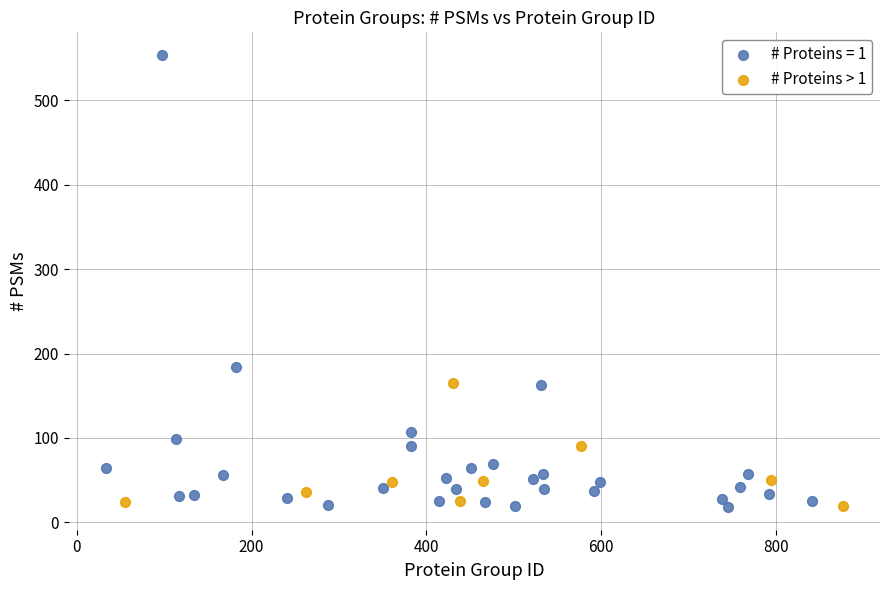

Which series reaches the maximum Y coordinate?

# Proteins = 1